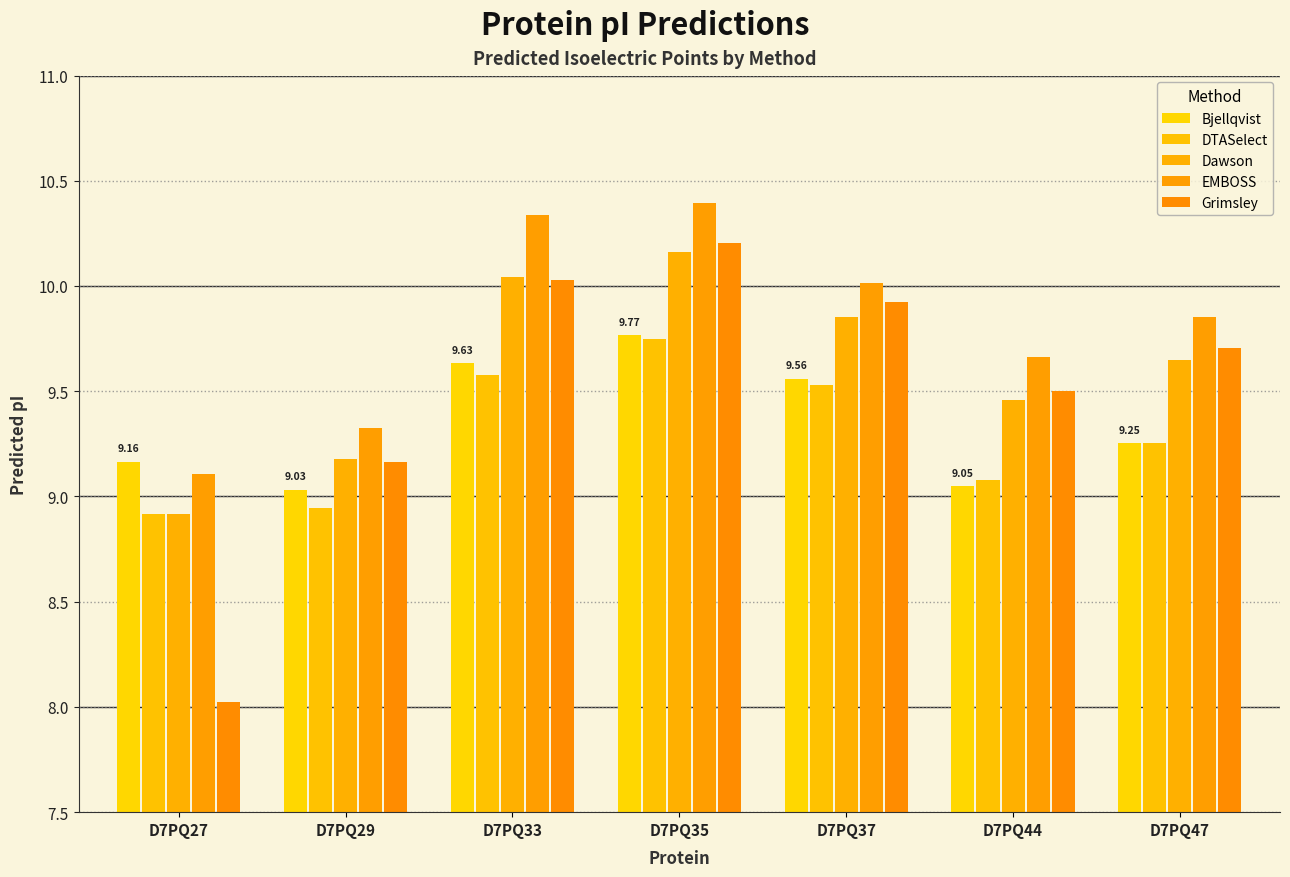

Between D7PQ27 and D7PQ29, which is larger?

D7PQ27